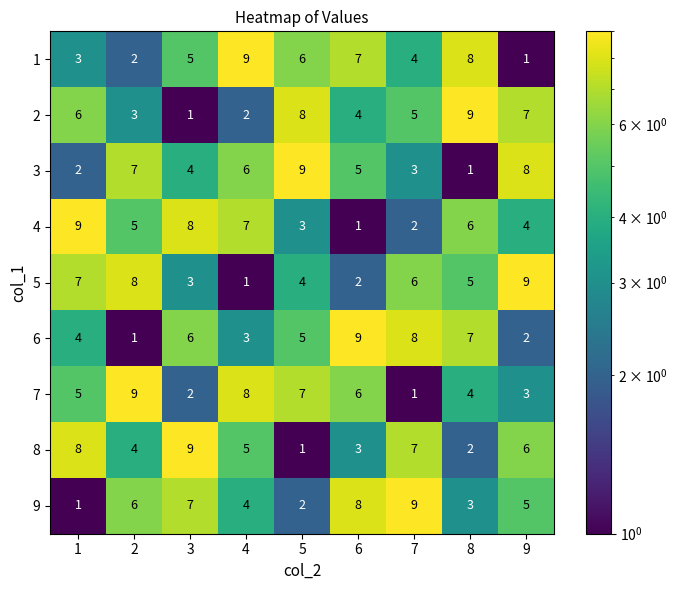

How many series are shown in this chart?

9